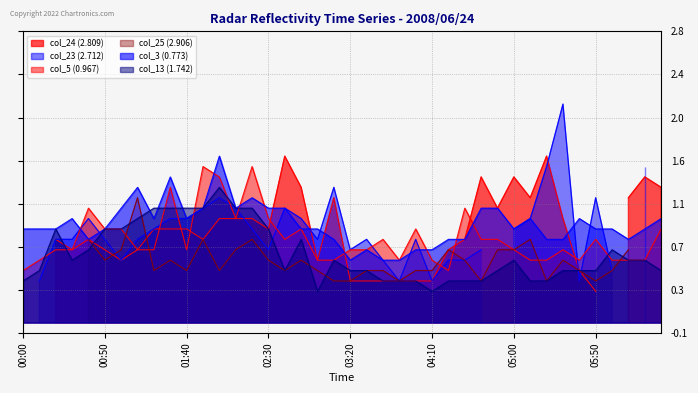

The col_5 (0.967) series shows 0.6 at 04:10. True or false?

True